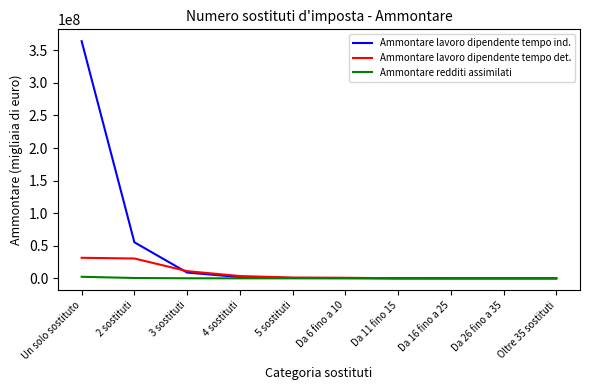

Where does the Ammontare lavoro dipendente tempo ind. series first go above 584940?

Un solo sostituto